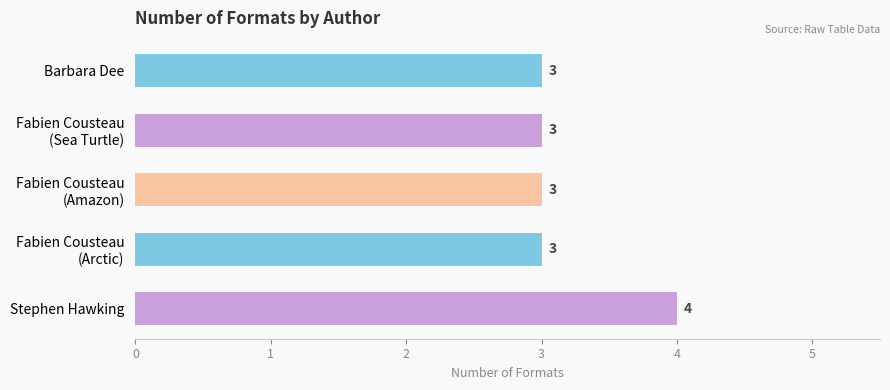

What is the greatest value displayed?

4